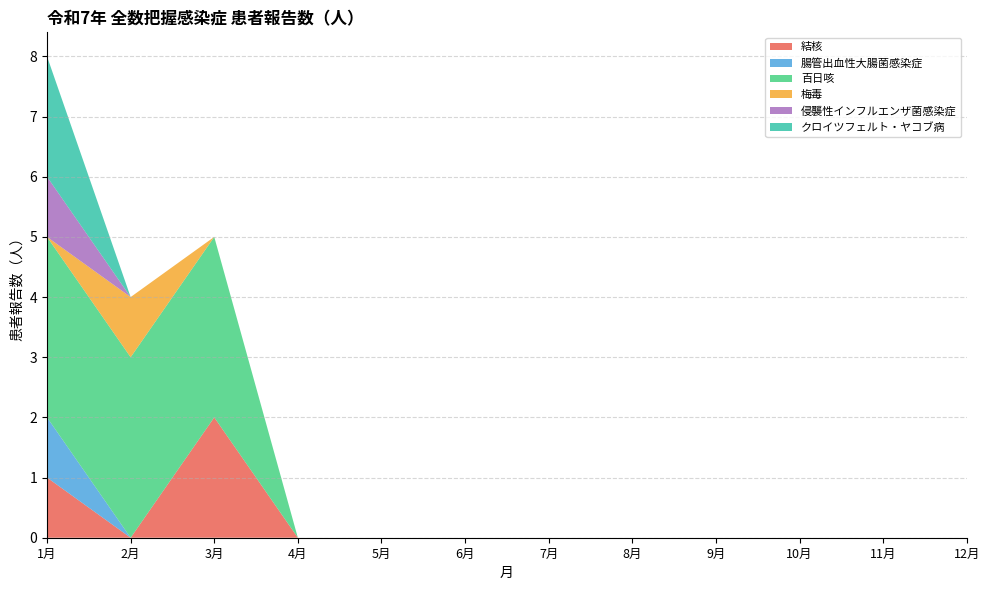

Reading left to right, what are all the values shown in this chart?

結核: 1月=1	2月=0	3月=2	4月=0	5月=0	6月=0	7月=0	8月=0	9月=0	10月=0	11月=0	12月=0
腸管出血性大腸菌感染症: 1月=1	2月=0	3月=0	4月=0	5月=0	6月=0	7月=0	8月=0	9月=0	10月=0	11月=0	12月=0
百日咳: 1月=3	2月=3	3月=3	4月=0	5月=0	6月=0	7月=0	8月=0	9月=0	10月=0	11月=0	12月=0
梅毒: 1月=0	2月=1	3月=0	4月=0	5月=0	6月=0	7月=0	8月=0	9月=0	10月=0	11月=0	12月=0
侵襲性インフルエンザ菌感染症: 1月=1	2月=0	3月=0	4月=0	5月=0	6月=0	7月=0	8月=0	9月=0	10月=0	11月=0	12月=0
クロイツフェルト・ヤコブ病: 1月=2	2月=0	3月=0	4月=0	5月=0	6月=0	7月=0	8月=0	9月=0	10月=0	11月=0	12月=0